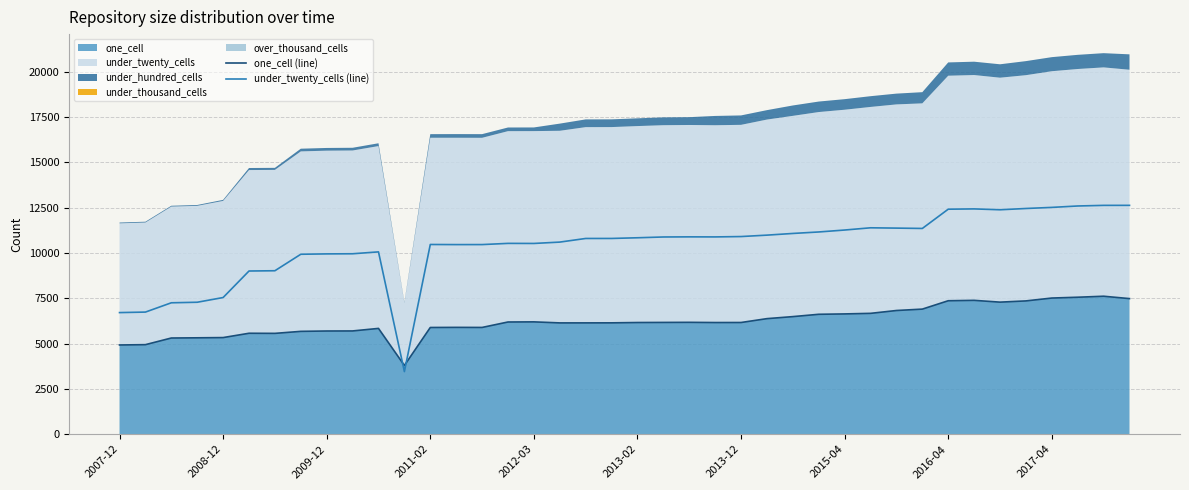

Reading left to right, extract all data points from this chart.

one_cell (line): 4926	4943	5310	5321	5334	5572	5566	5677	5697	5700	5840	3794	5891	5897	5893	6194	6201	6144	6145	6147	6165	6170	6175	6164	6166	6379	6491	6619	6640	6671	6828	6905	7367	7389	7290	7358	7516	7561	7616	7485
under_twenty_cells (line): 6713	6741	7254	7284	7544	9008	9023	9933	9953	9960	10064	3456	10472	10466	10467	10533	10529	10604	10804	10805	10843	10886	10893	10890	10910	10988	11081	11163	11270	11393	11376	11357	12420	12436	12388	12459	12519	12597	12631	12632